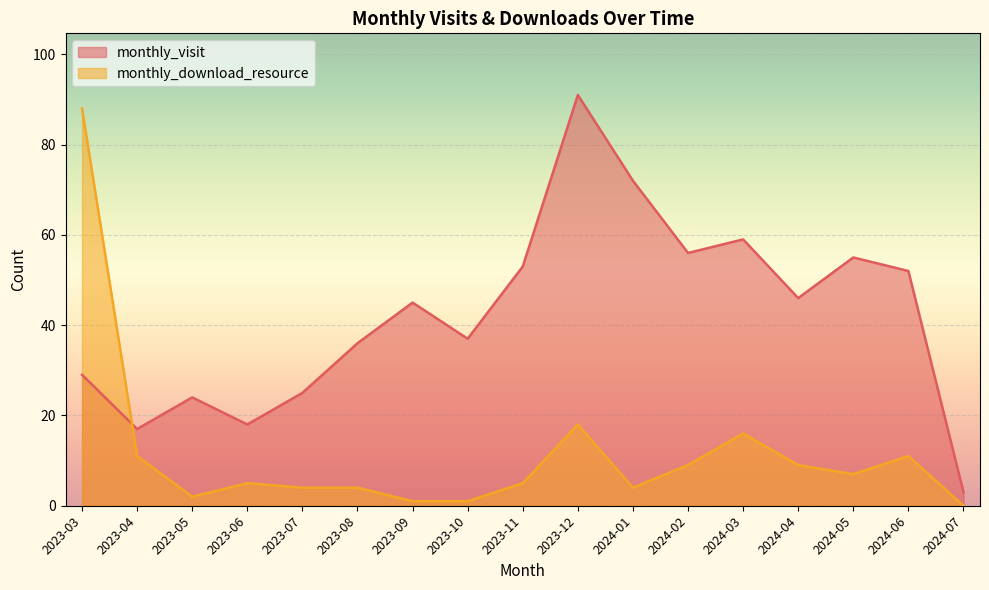

What is the spread (max minus min) of values at 2023-11?

48